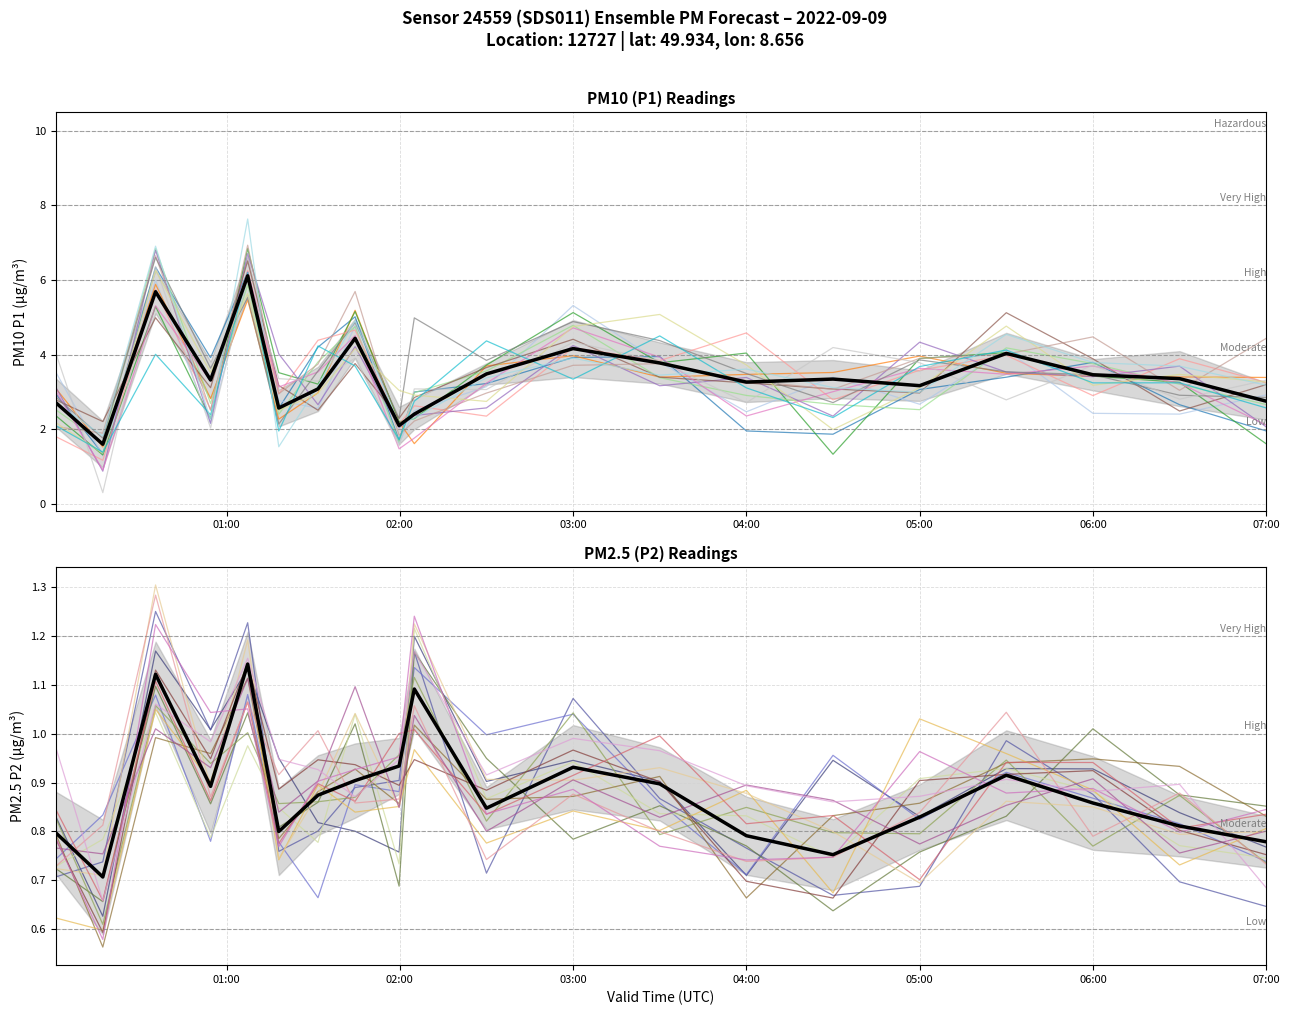

In P2, how many points are lower than both neighbors (excluding endpoints)?

5